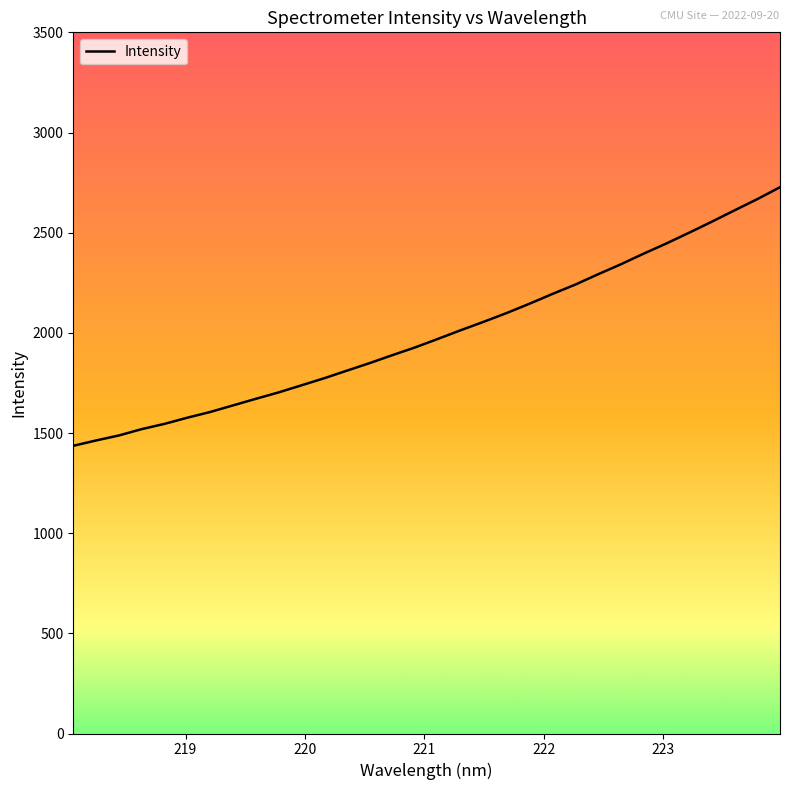

What is the minimum value shown in the chart?

1436.1